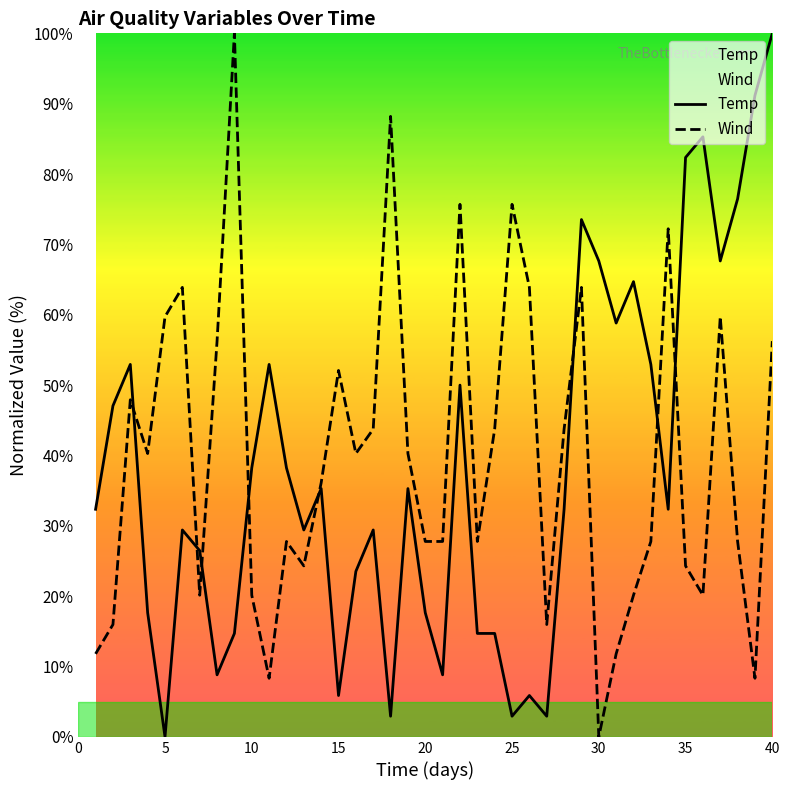

True or false: Wind has more than 0 points higher than both neighbors.

True